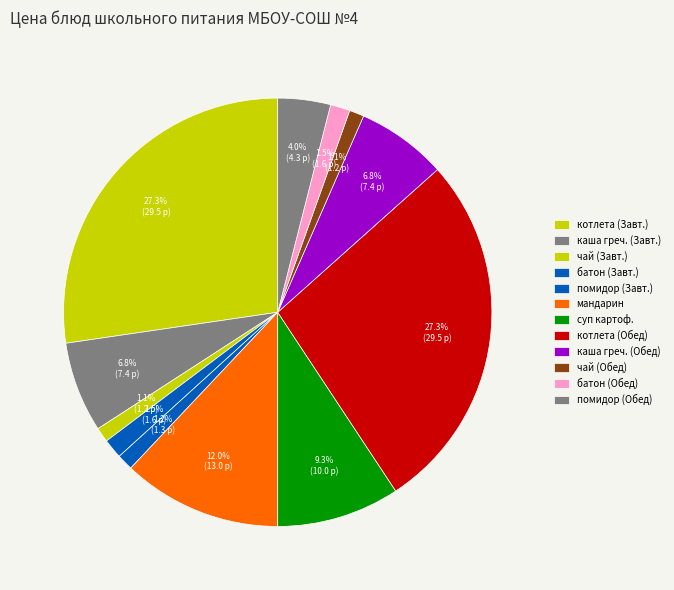

How many segments does this pie chart have?

12